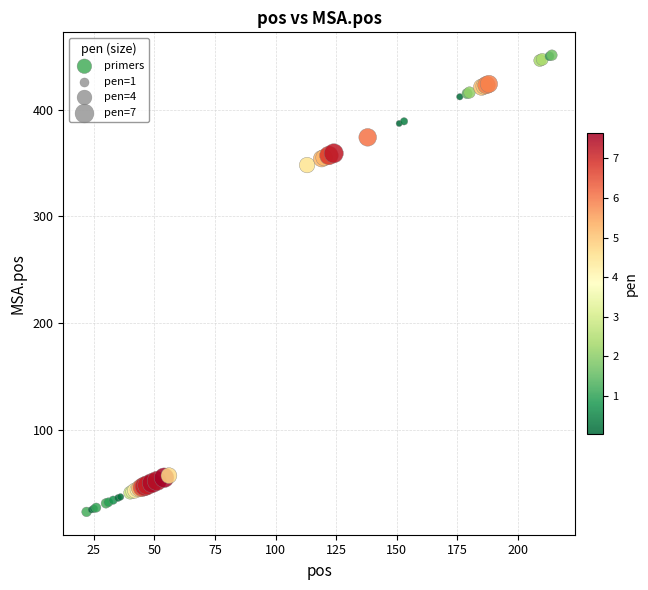

What Y value in the scatter plot is closest to 237?

348